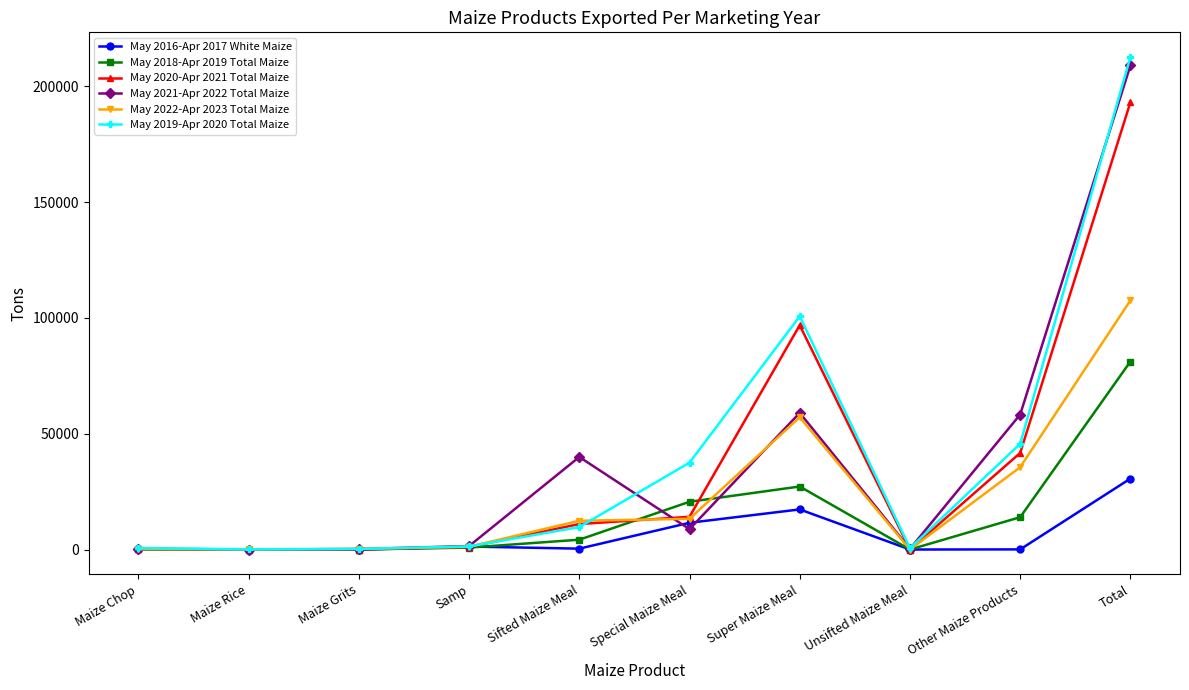

True or false: May 2022-Apr 2023 Total Maize has a value of 56197 at Unsifted Maize Meal.

False